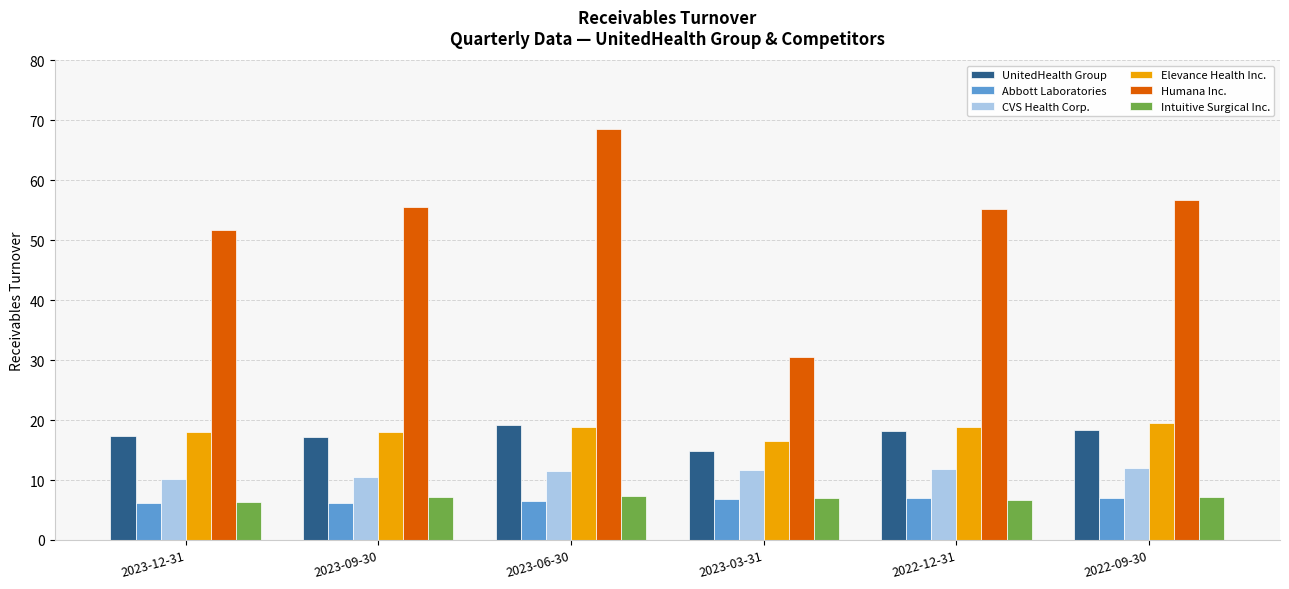

What is the total value across all series at 2023-09-30?

114.6